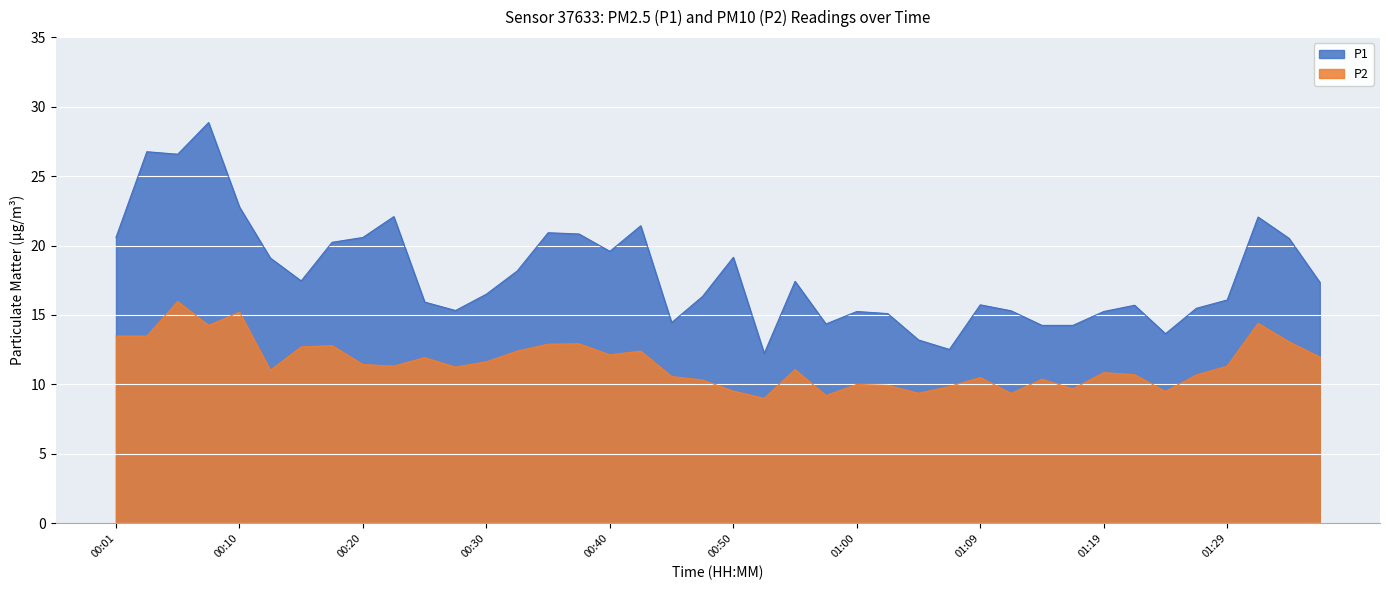

Reading left to right, transcribe all the data shown in this chart.

P1: 20.6	26.8	26.6	28.9	22.8	19.1	17.4	20.2	20.6	22.1	15.9	15.3	16.5	18.2	20.9	20.8	19.6	21.4	14.4	16.3	19.1	12.2	17.4	14.3	15.2	15.1	13.2	12.5	15.7	15.3	14.2	14.2	15.2	15.7	13.7	15.5	16.1	22.1	20.5	17.4
P2: 13.5	13.5	16.0	14.2	15.2	11.0	12.7	12.8	11.4	11.3	11.9	11.2	11.6	12.4	12.9	12.9	12.1	12.4	10.6	10.3	9.5	9.0	11.1	9.2	10.0	9.9	9.4	9.8	10.5	9.3	10.4	9.7	10.8	10.7	9.5	10.7	11.3	14.4	13.1	12.0